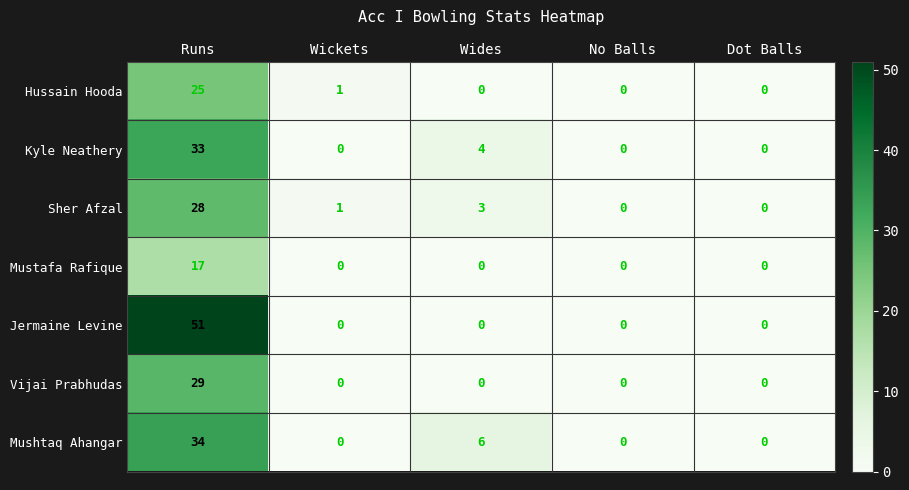

At Runs, list the series in order from largest to smallest.

Jermaine Levine, Mushtaq Ahangar, Kyle Neathery, Vijai Prabhudas, Sher Afzal, Hussain Hooda, Mustafa Rafique